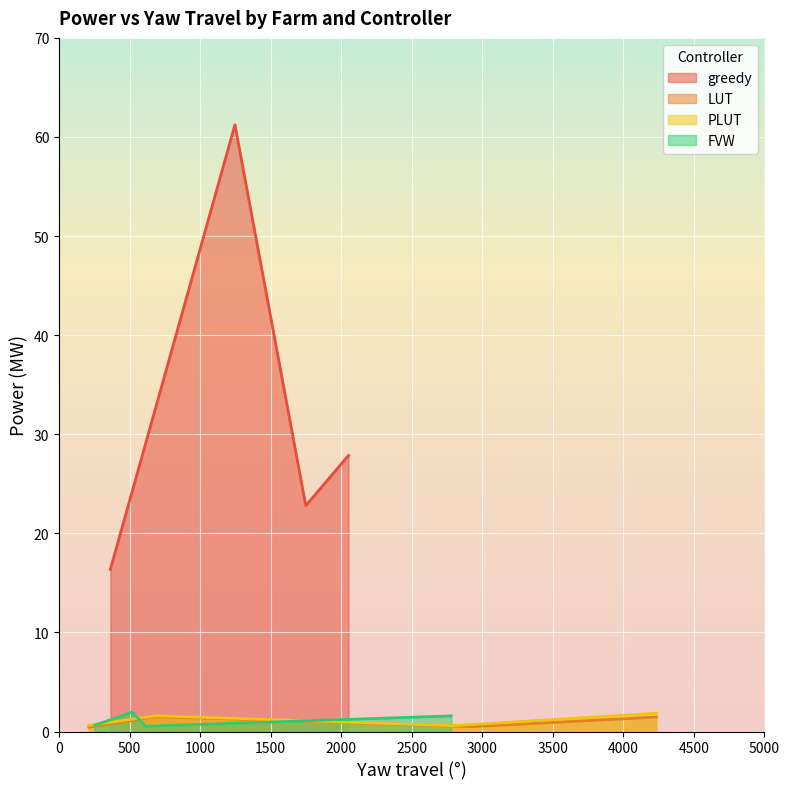

How many interior local peaks does the greedy series have?

1